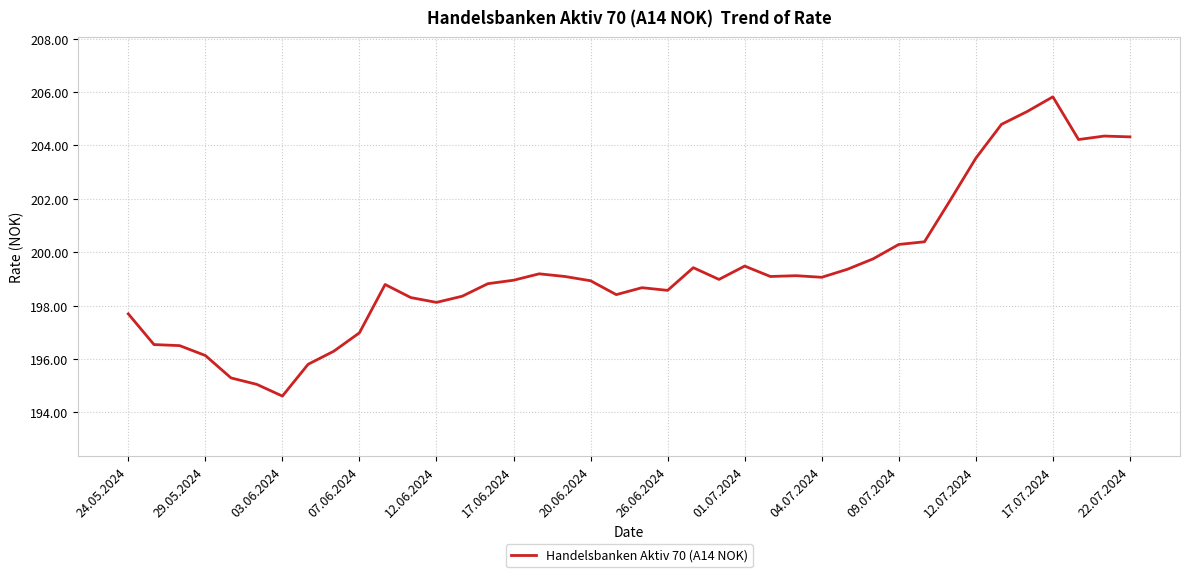

What is the maximum value shown in the chart?

205.8